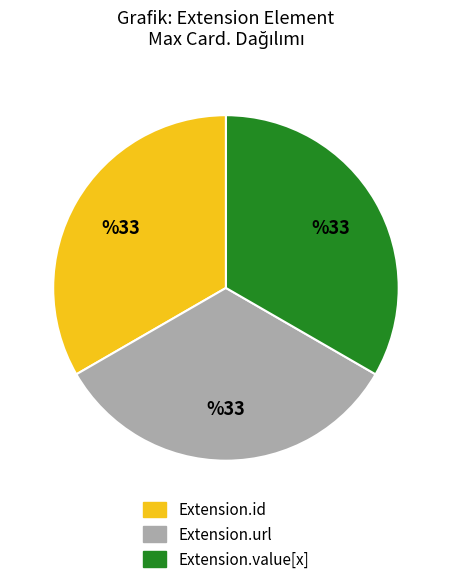

Do Extension.id and Extension.url together represent more than half of the pie?

Yes